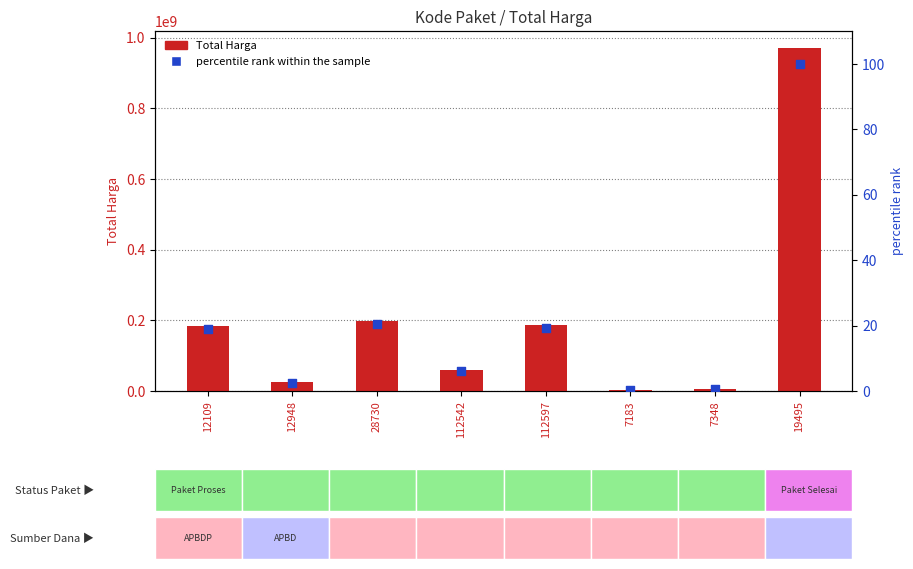

At how many categories does at least one series exceed 705012663?

1